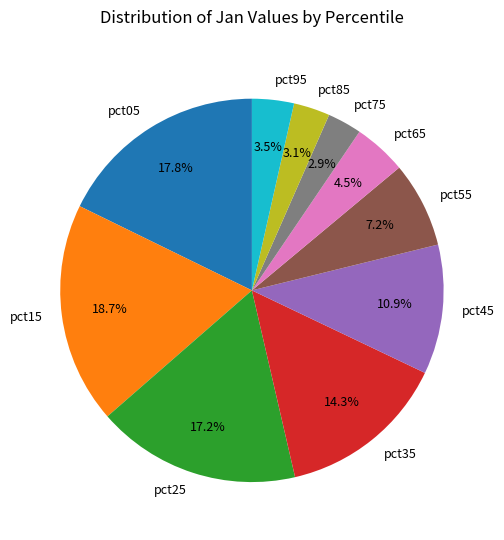

Which slice is the largest?

pct15